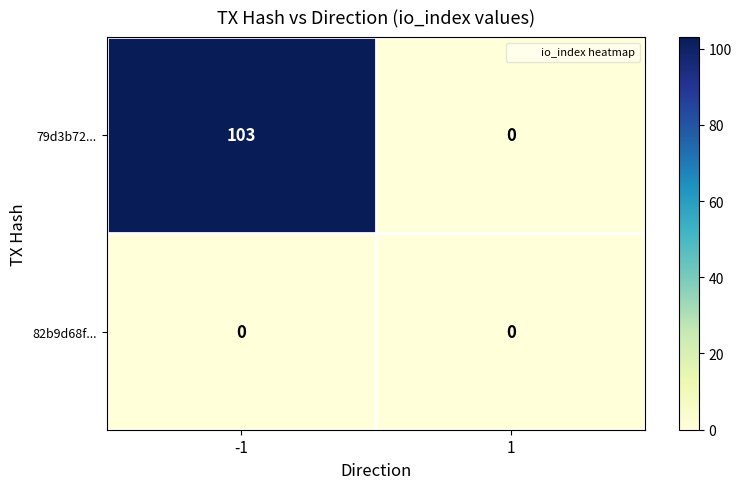

What is the difference between the highest and lowest values at -1?

103